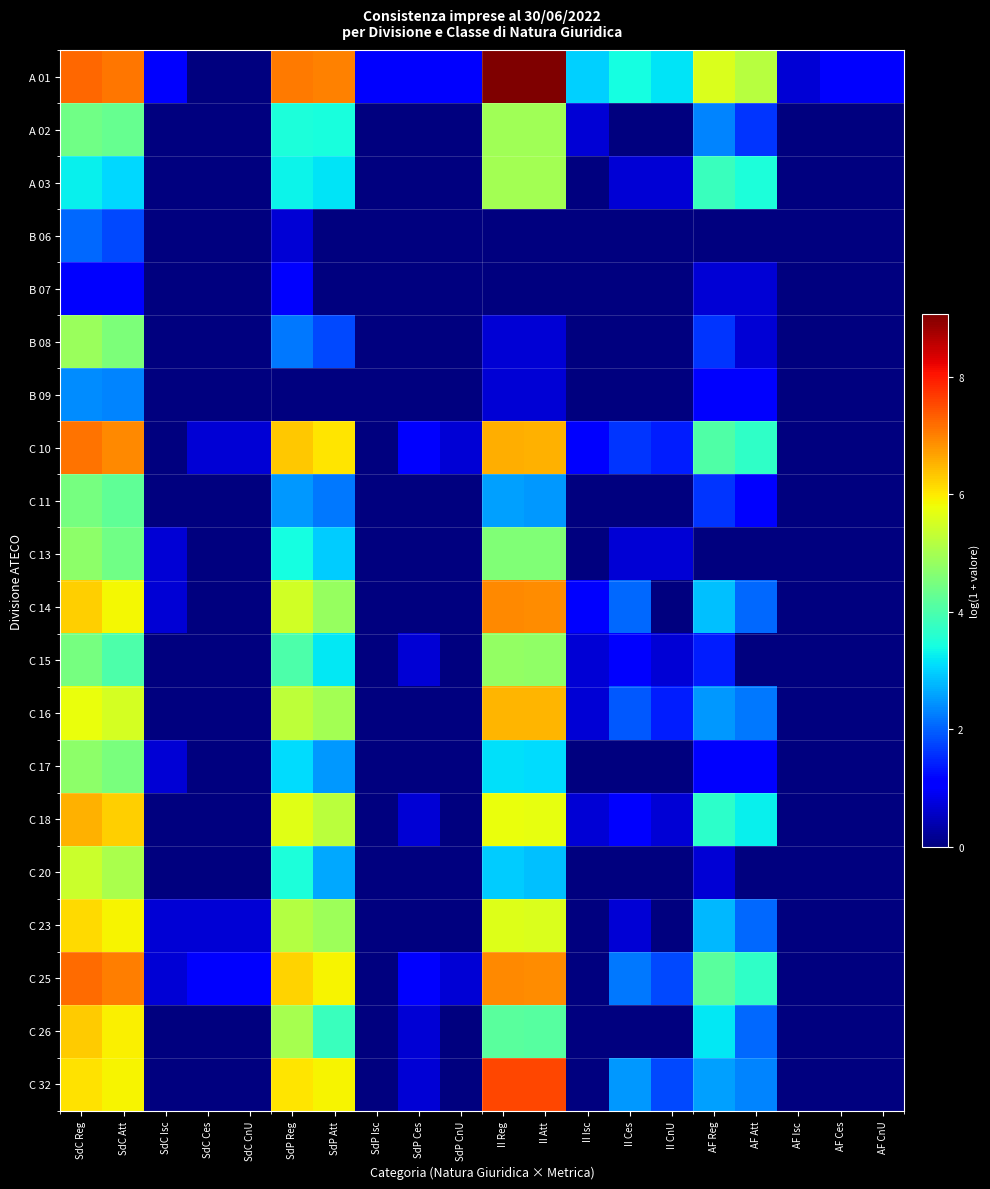

Which series has the largest range (max minus min)?

A 01